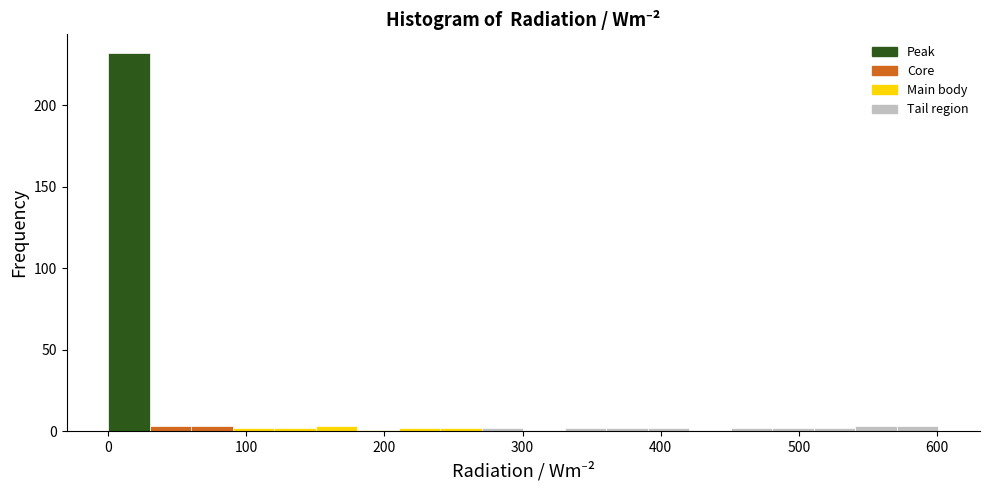

Around what value on the x-axis is the tallest bar? Give the approximate position of its centre, as read against the axis.

20